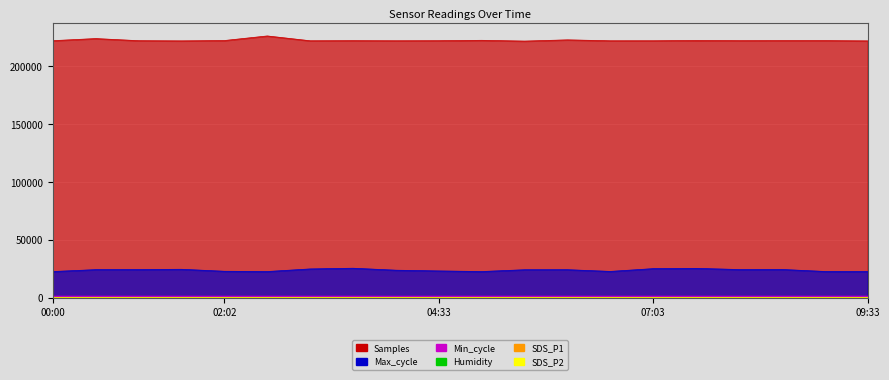

What is the value of the Humidity point at the 17th from the left?

70.7